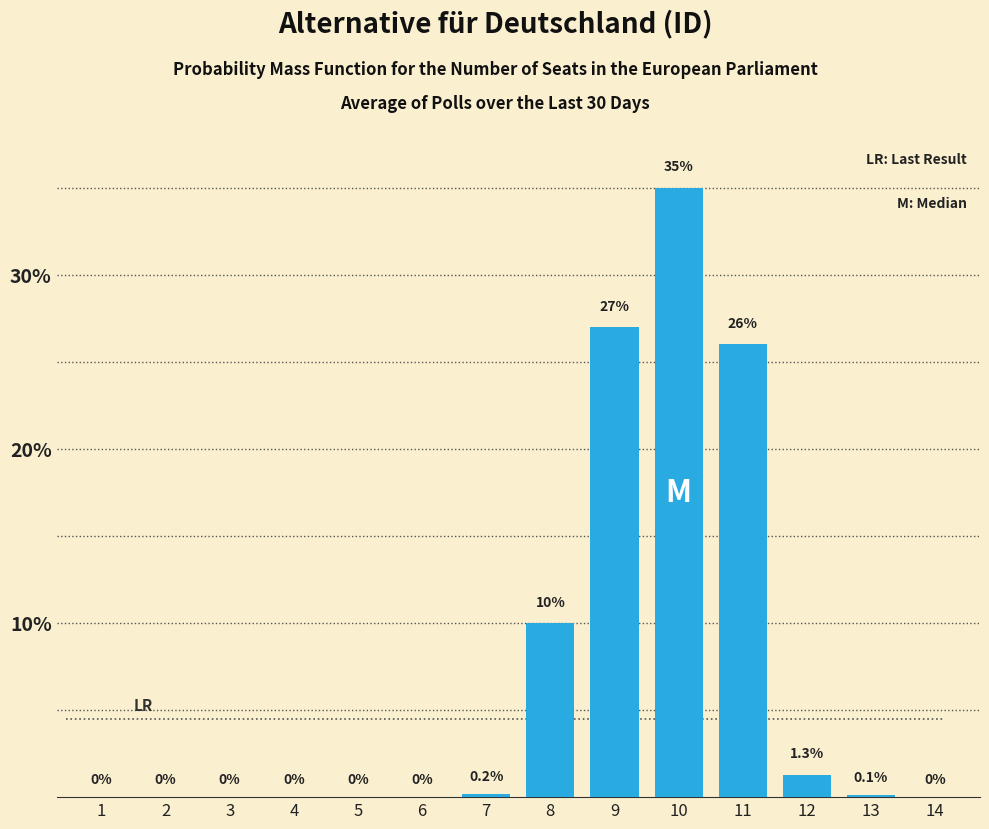

Reading left to right, list all the values displayed in this chart.

1=0.0	2=0.0	3=0.0	4=0.0	5=0.0	6=0.0	7=0.2	8=10.0	9=27.0	10=35.0	11=26.0	12=1.3	13=0.1	14=0.0